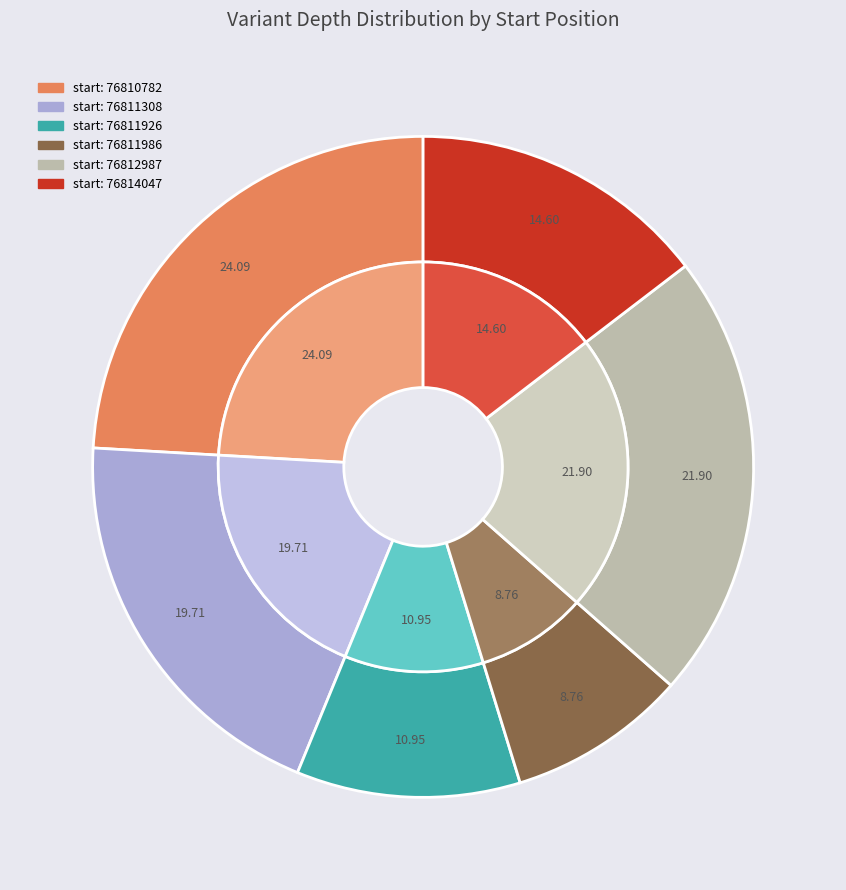

How many segments does this pie chart have?

6